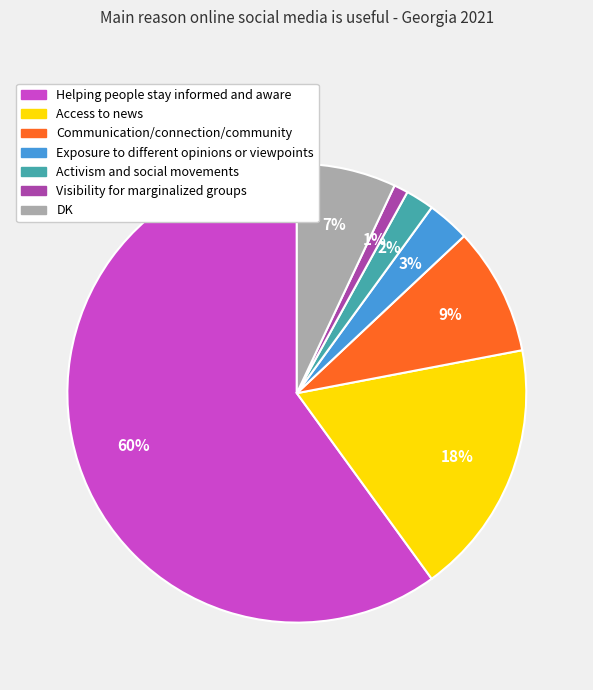

To the nearest percent, what portion does Visibility for marginalized groups represent?

1%